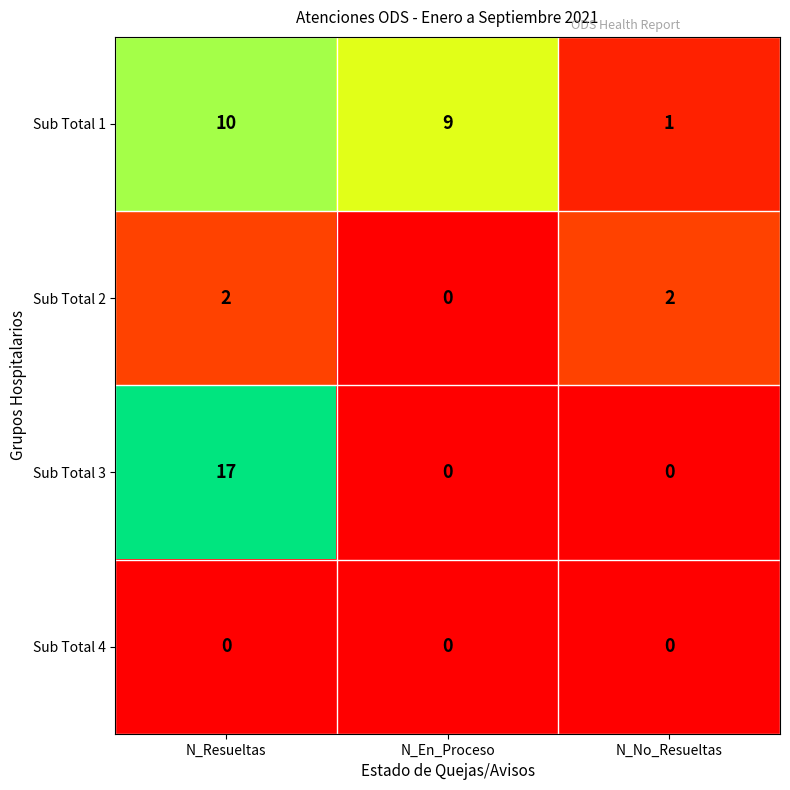

Which category has the highest value across all series?

N_Resueltas